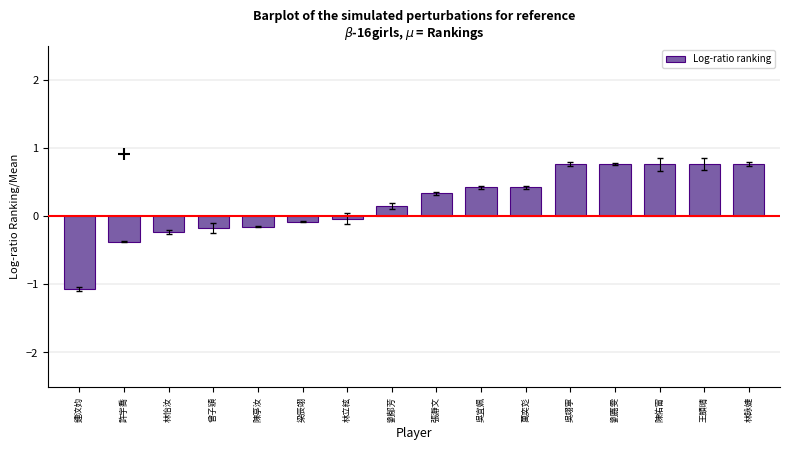

What is the difference between the values at 王顗晴 and 許宇喬?

1.1